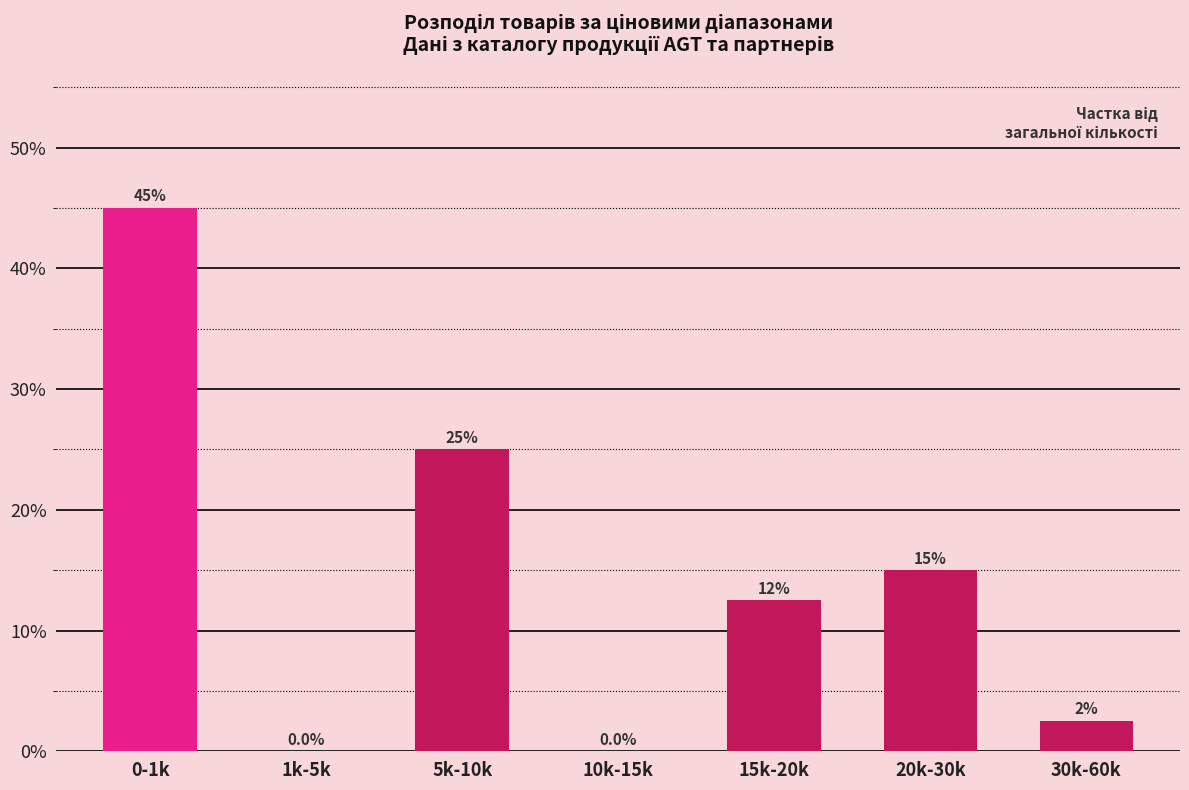

Reading left to right, list all the values displayed in this chart.

0-1k=45.0	1k-5k=0.0	5k-10k=25.0	10k-15k=0.0	15k-20k=12.5	20k-30k=15.0	30k-60k=2.5